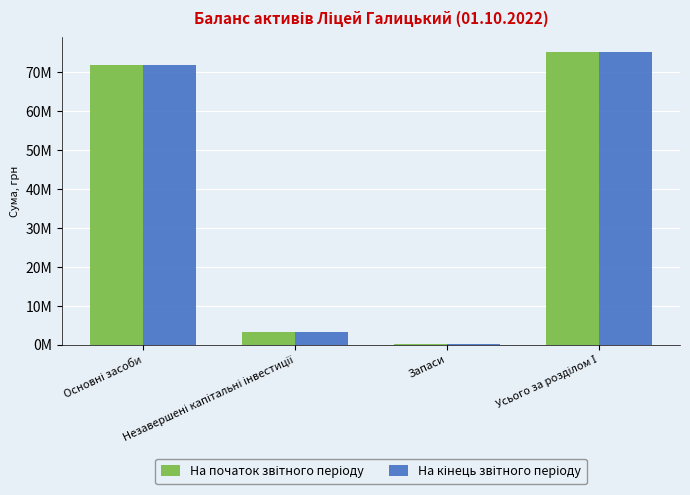

The value of На кінець звітного періоду at Запаси is 146364. True or false?

True